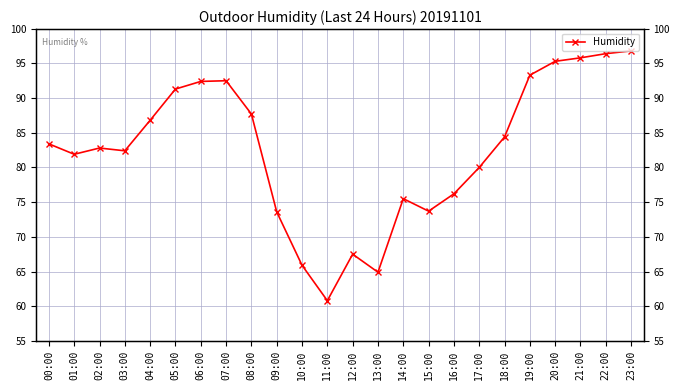

Between 12:00 and 21:00, which is larger?

21:00